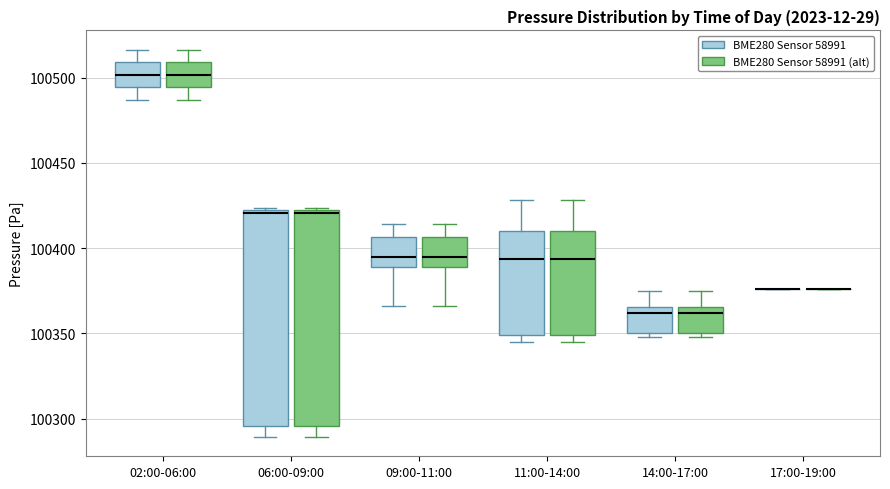

Where does the lower whisker of the box for 09:00-11:00 (BME280 Sensor 58991) end on the y-axis? The values are not printed on the chart, so give them approximately, as read against the axis.

100365